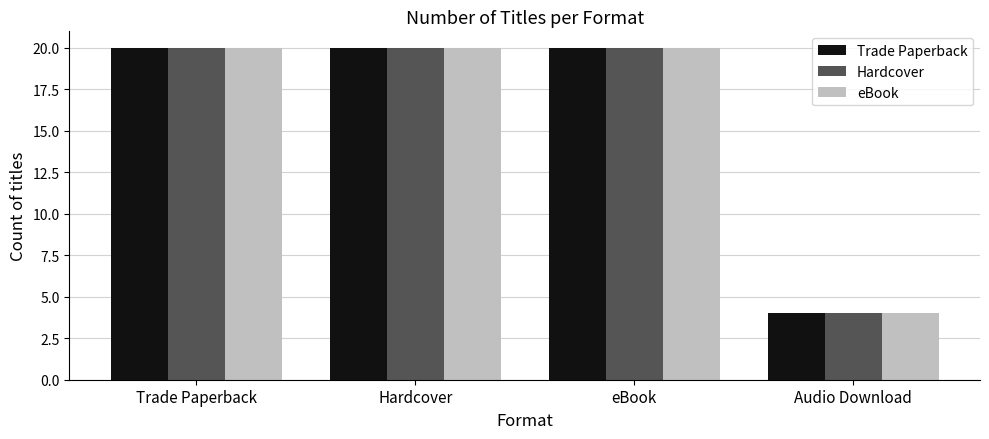

The value of Trade Paperback at Audio Download is 1. True or false?

False